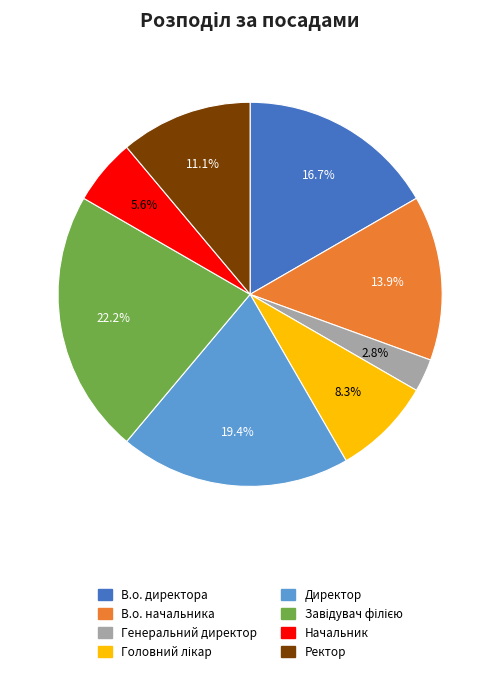

What is the smallest slice in the pie chart?

Генеральний директор